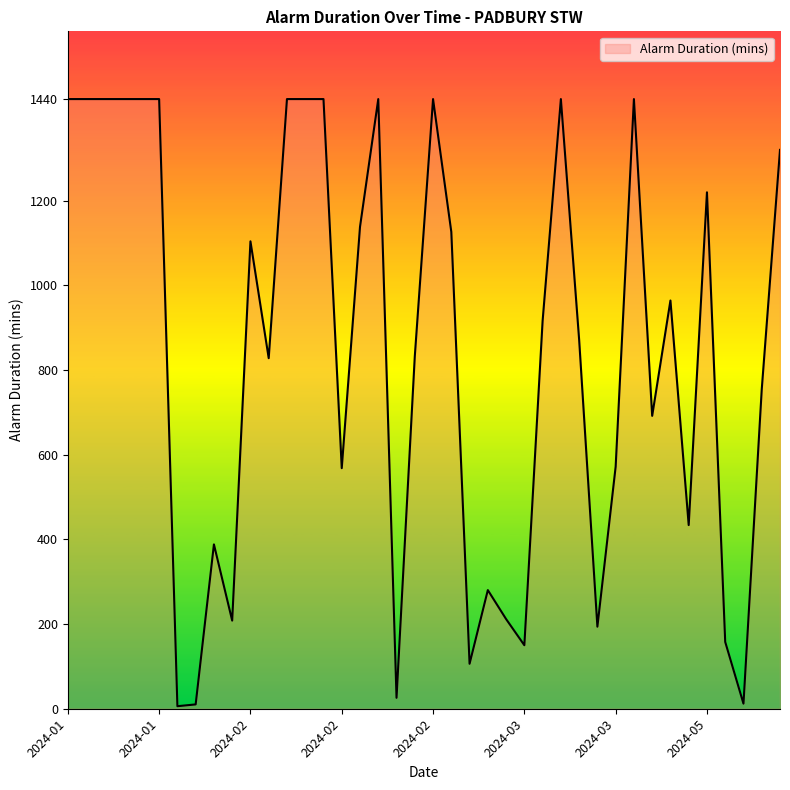

What is the maximum value shown in the chart?

1440.0